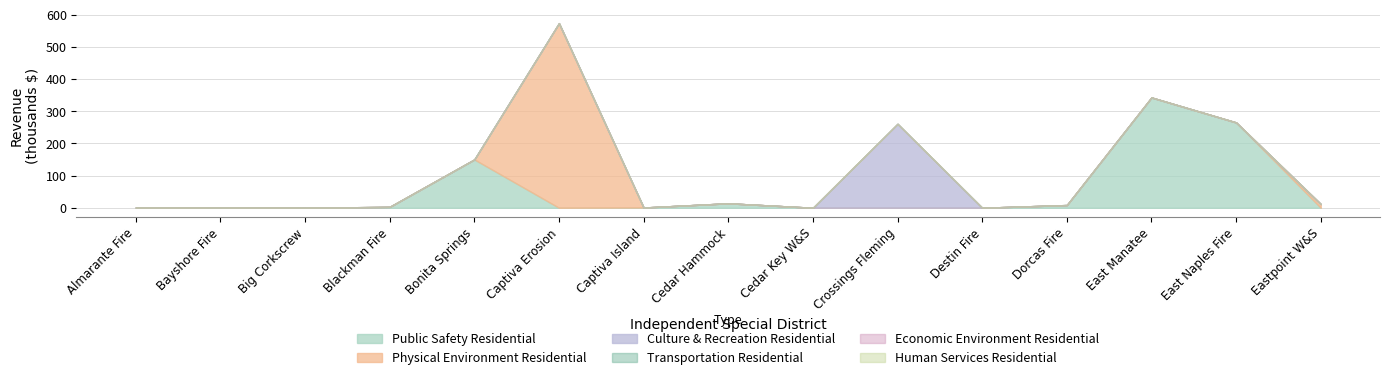

Rank the series by their maximum value, from highest to lowest.

Physical Environment Residential, Public Safety Residential, Culture and Recreation Residential, Transportation Residential, Economic Environment Residential, Human Services Residential